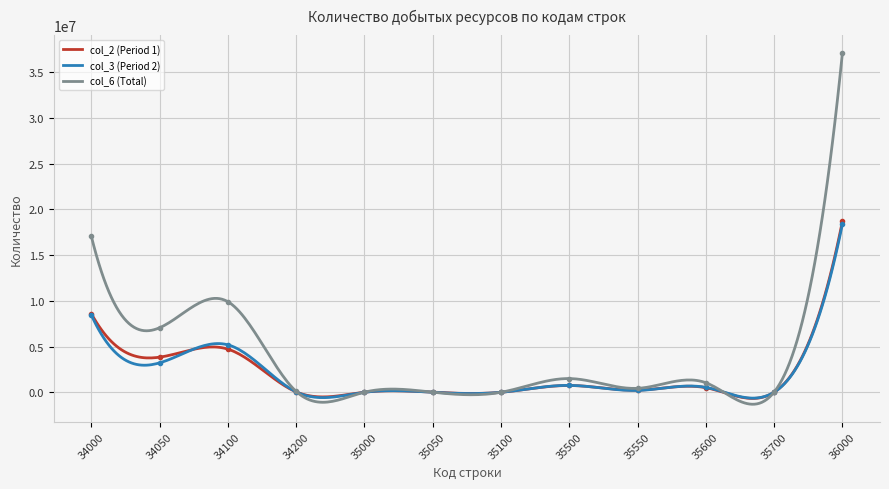

What is the value of the col_3 (Period 2) point at the 4th from the left?

48983